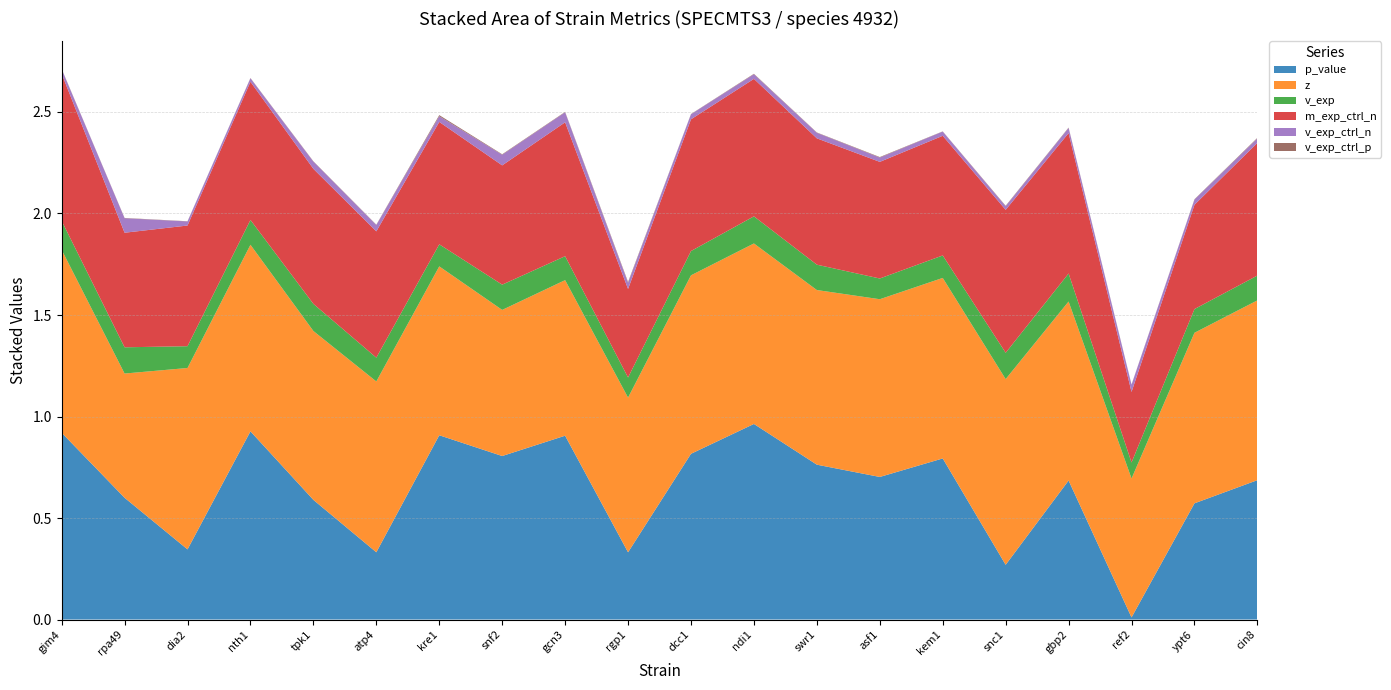

Reading left to right, list all the values displayed in this chart.

p_value: gim4=0.9	rpa49=0.6	dia2=0.3	nth1=0.9	tpk1=0.6	atp4=0.3	kre1=0.9	snf2=0.8	gcn3=0.9	rgp1=0.3	dcc1=0.8	ndi1=1.0	swr1=0.8	asf1=0.7	kem1=0.8	snc1=0.3	gbp2=0.7	ref2=0.0	ypt6=0.6	cin8=0.7
z: gim4=0.9	rpa49=0.6	dia2=0.9	nth1=0.9	tpk1=0.8	atp4=0.8	kre1=0.8	snf2=0.7	gcn3=0.8	rgp1=0.8	dcc1=0.9	ndi1=0.9	swr1=0.9	asf1=0.9	kem1=0.9	snc1=0.9	gbp2=0.9	ref2=0.7	ypt6=0.8	cin8=0.9
v_exp: gim4=0.1	rpa49=0.1	dia2=0.1	nth1=0.1	tpk1=0.1	atp4=0.1	kre1=0.1	snf2=0.1	gcn3=0.1	rgp1=0.1	dcc1=0.1	ndi1=0.1	swr1=0.1	asf1=0.1	kem1=0.1	snc1=0.1	gbp2=0.1	ref2=0.1	ypt6=0.1	cin8=0.1
m_exp_ctrl_n: gim4=0.7	rpa49=0.6	dia2=0.6	nth1=0.7	tpk1=0.7	atp4=0.6	kre1=0.6	snf2=0.6	gcn3=0.7	rgp1=0.4	dcc1=0.6	ndi1=0.7	swr1=0.6	asf1=0.6	kem1=0.6	snc1=0.7	gbp2=0.7	ref2=0.3	ypt6=0.5	cin8=0.7
v_exp_ctrl_n: gim4=0.0	rpa49=0.1	dia2=0.0	nth1=0.0	tpk1=0.0	atp4=0.0	kre1=0.0	snf2=0.1	gcn3=0.0	rgp1=0.0	dcc1=0.0	ndi1=0.0	swr1=0.0	asf1=0.0	kem1=0.0	snc1=0.0	gbp2=0.0	ref2=0.0	ypt6=0.0	cin8=0.0
v_exp_ctrl_p: gim4=0.0	rpa49=0.0	dia2=0.0	nth1=0.0	tpk1=0.0	atp4=0.0	kre1=0.0	snf2=0.0	gcn3=0.0	rgp1=0.0	dcc1=0.0	ndi1=0.0	swr1=0.0	asf1=0.0	kem1=0.0	snc1=0.0	gbp2=0.0	ref2=0.0	ypt6=0.0	cin8=0.0